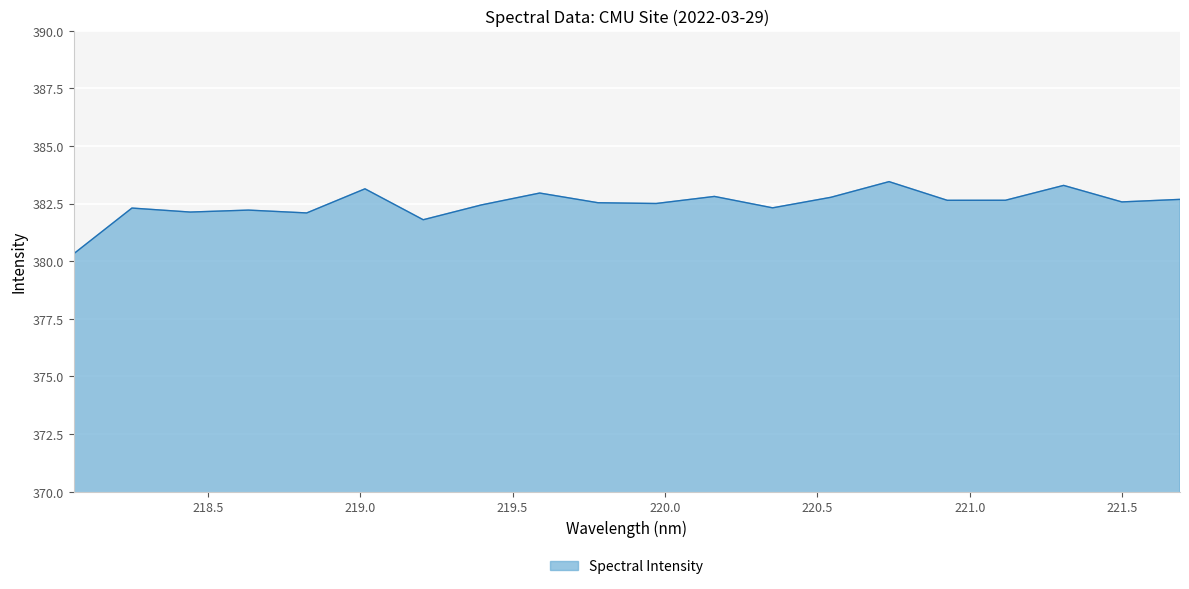

What is the difference between the maximum and minimum values?

3.1